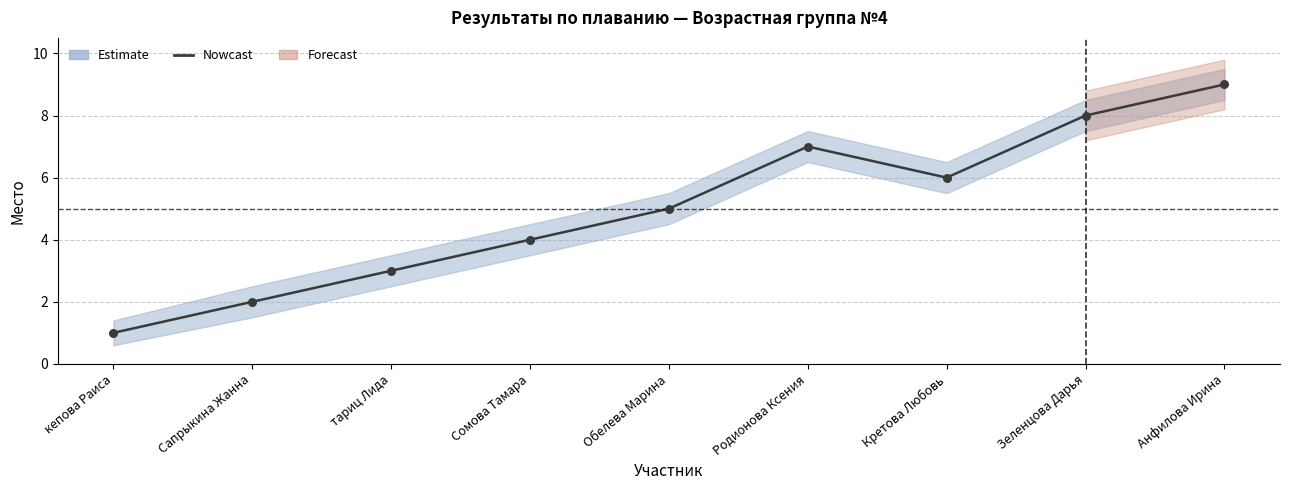

What is the change in value from тариц Лида to Родионова Ксения?

+4